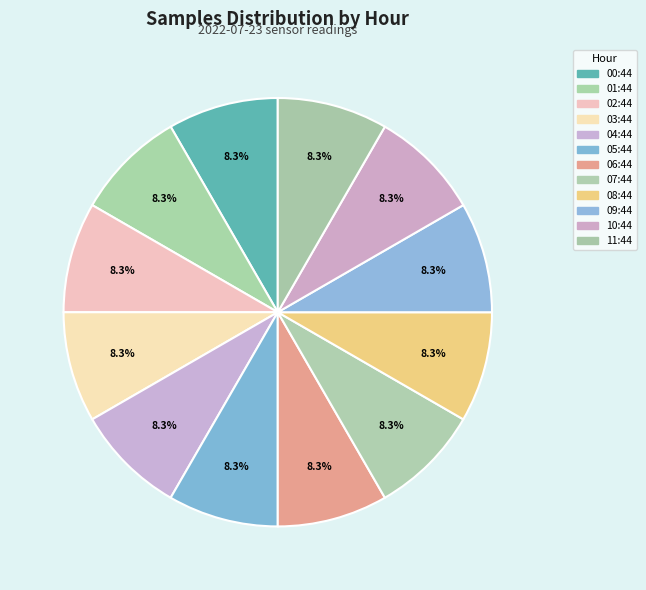

To the nearest percent, what percentage of the pie is 05:44?

8%